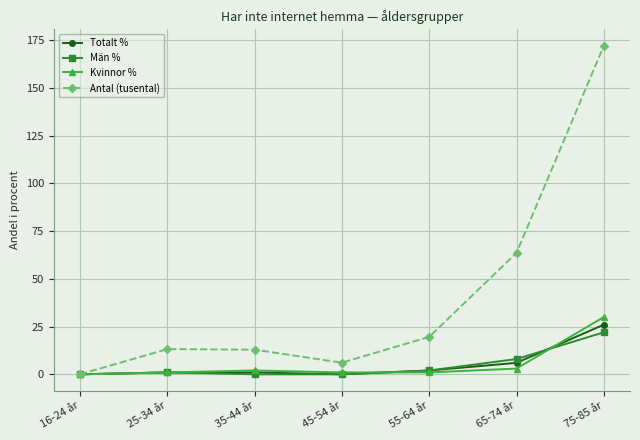

Which series changed the most between 45-54 år and 65-74 år?

Antal (tusental)